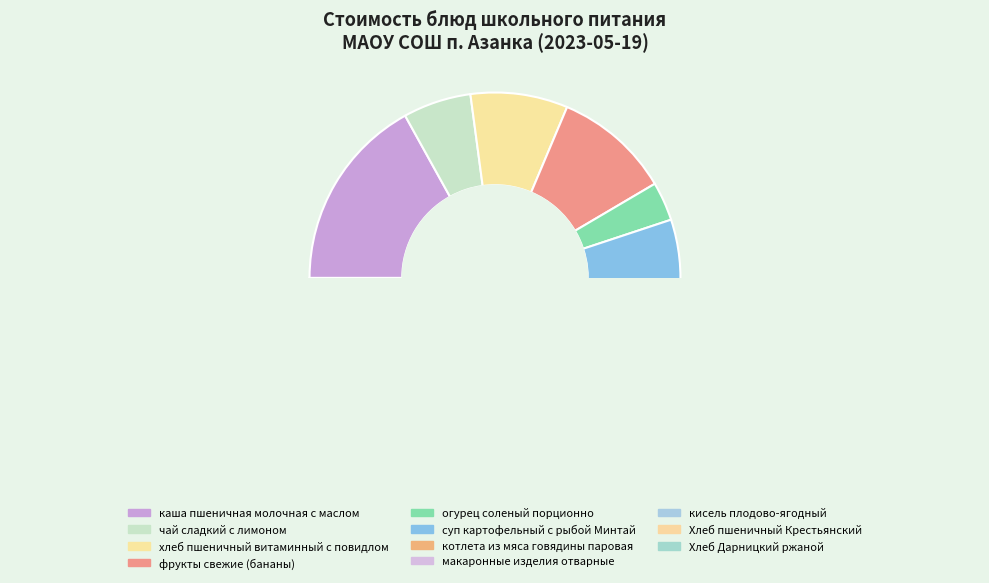

Which slice is the smallest?

Хлеб Дарницкий ржаной